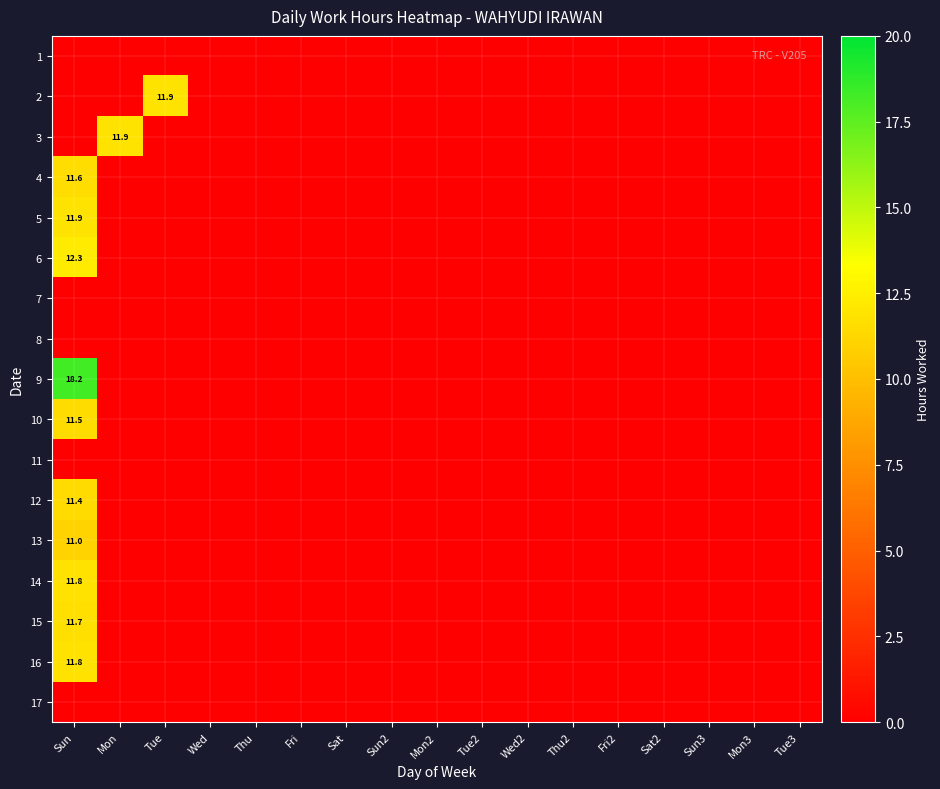

The 16 series shows 2.4 at Sun. True or false?

False